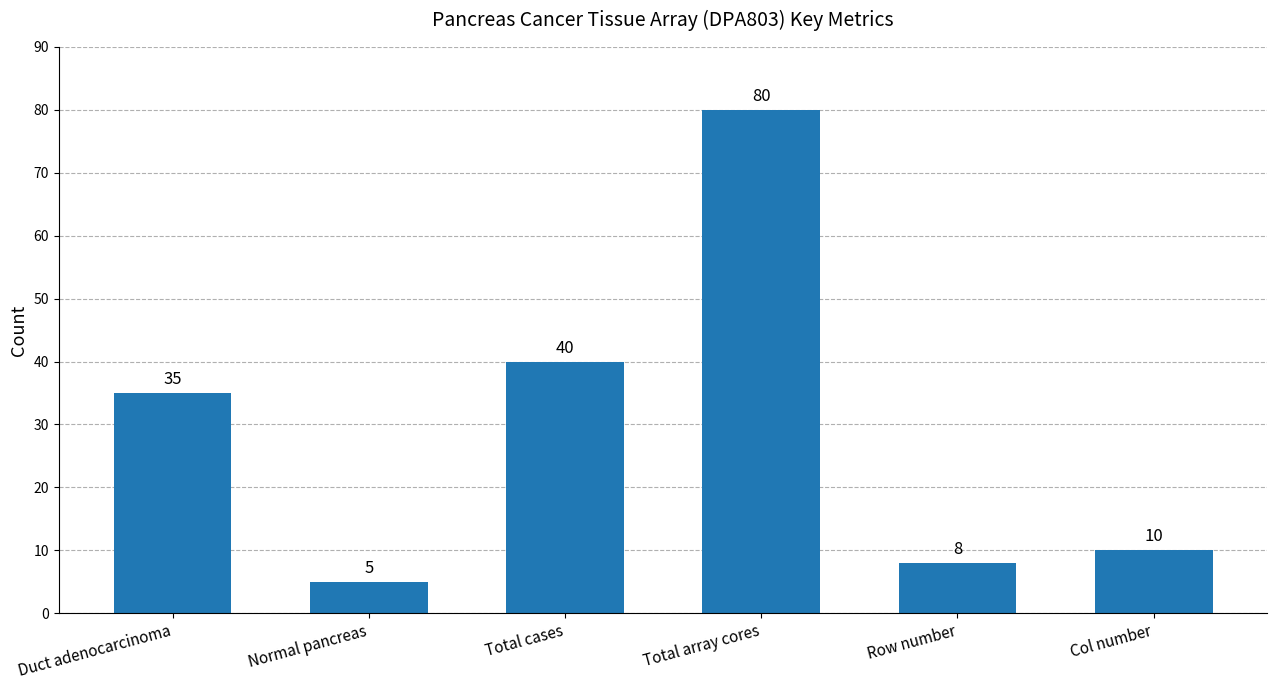

Which category has the lowest value across all series?

Normal pancreas